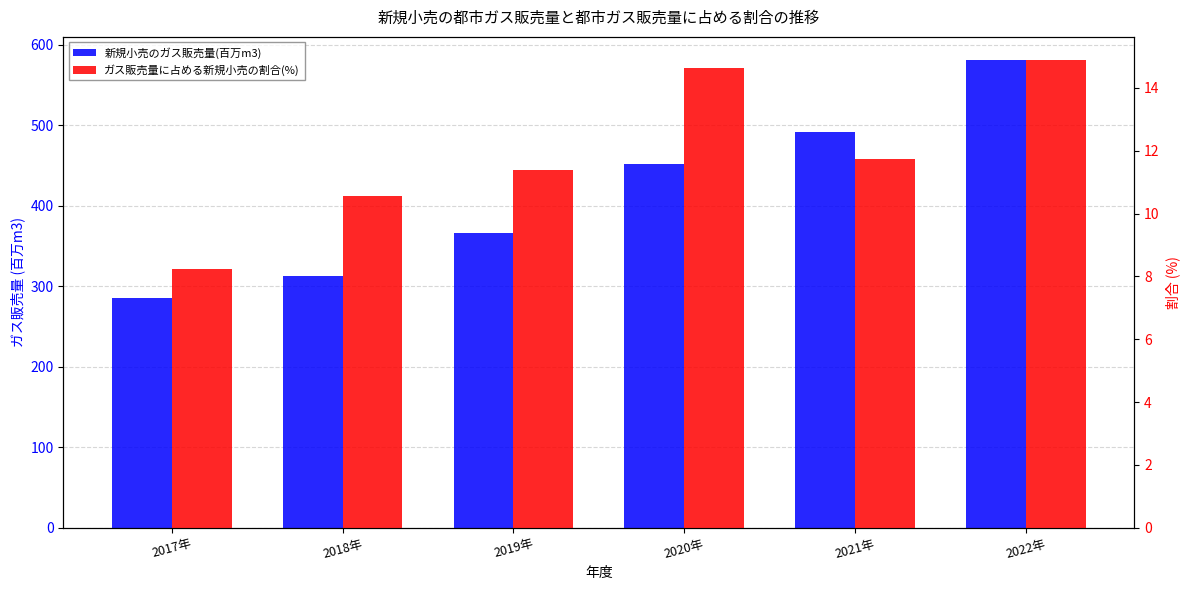

At which category is the sum across all series the highest?

2022年